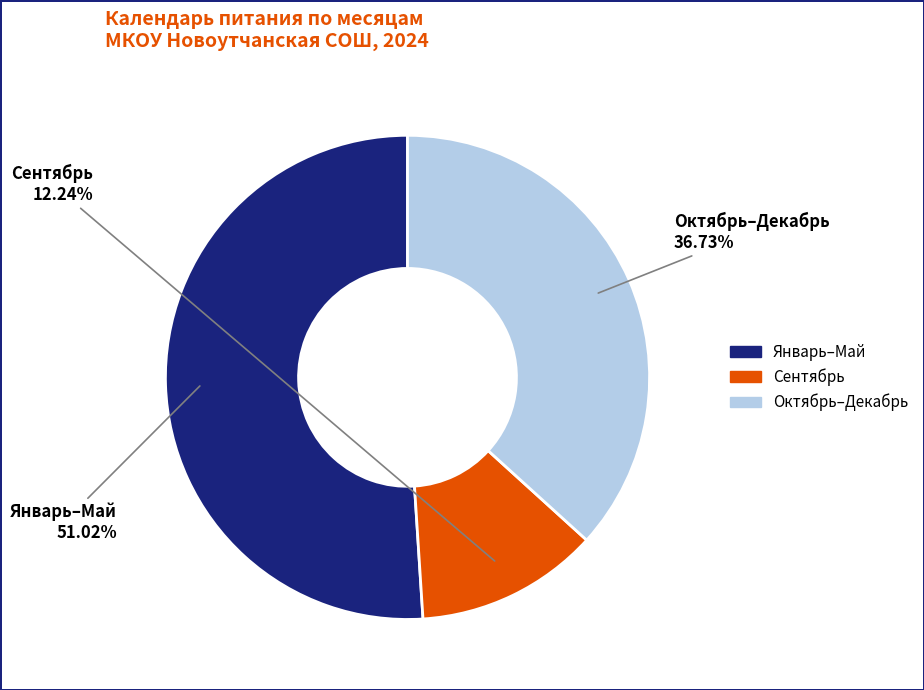

Count the number of slices in the pie.

3